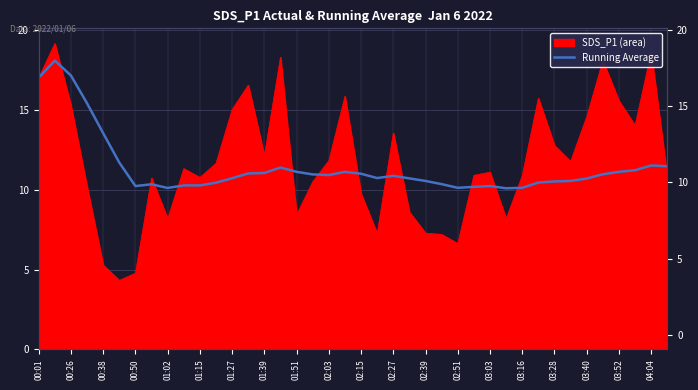

The chart shows a value of 15.6 at 01:39. True or false?

False